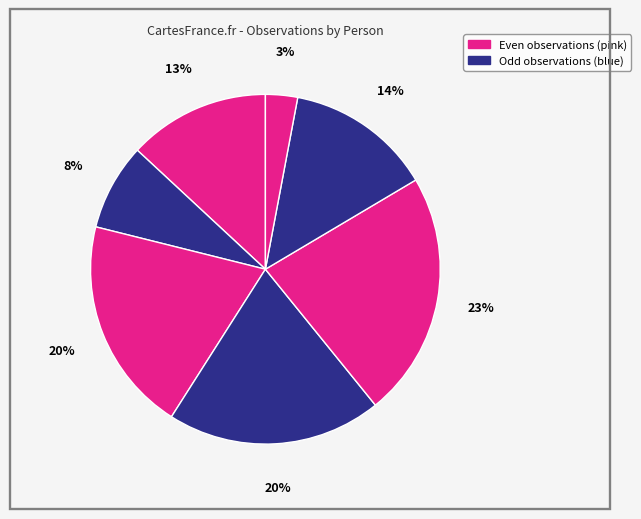

How many segments does this pie chart have?

7